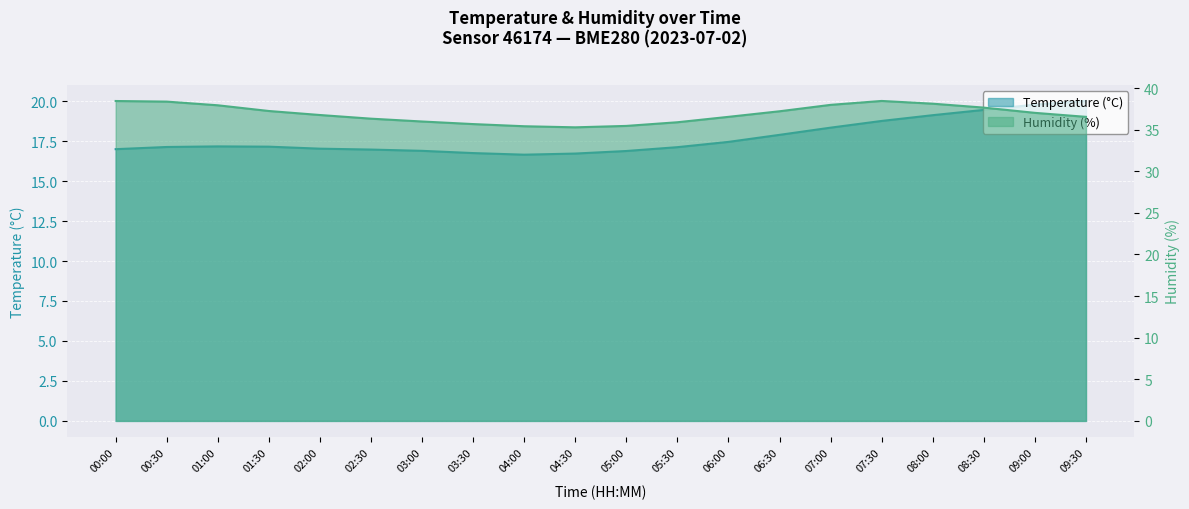

Is it true that humidity equals 47.1 at 05:30?

False